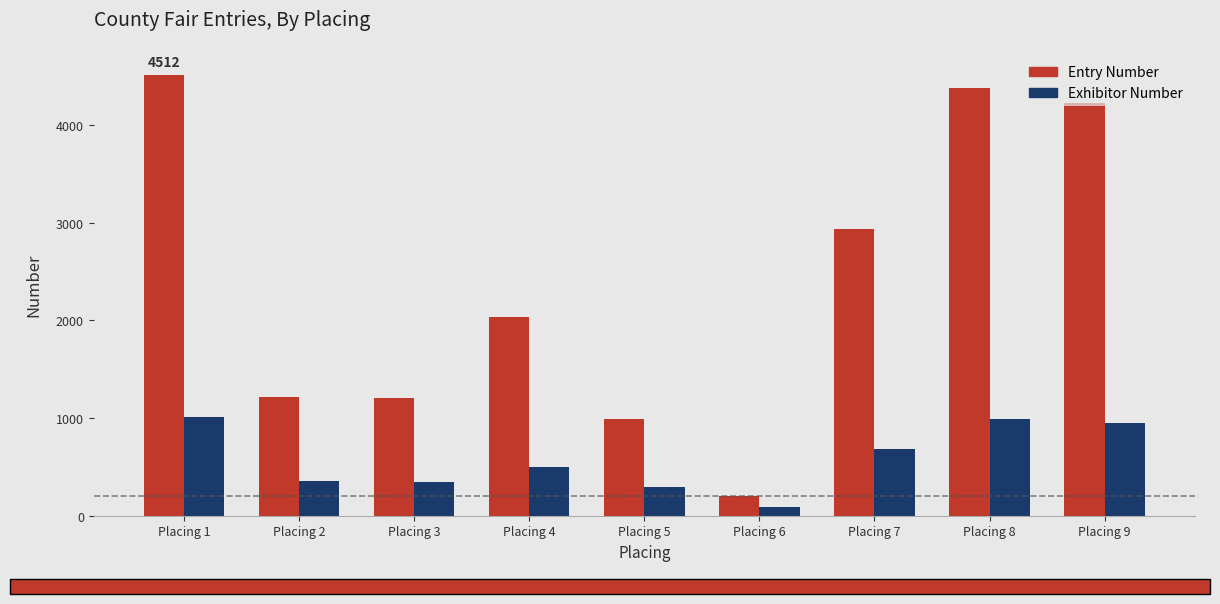

How many bars are there in total?

18